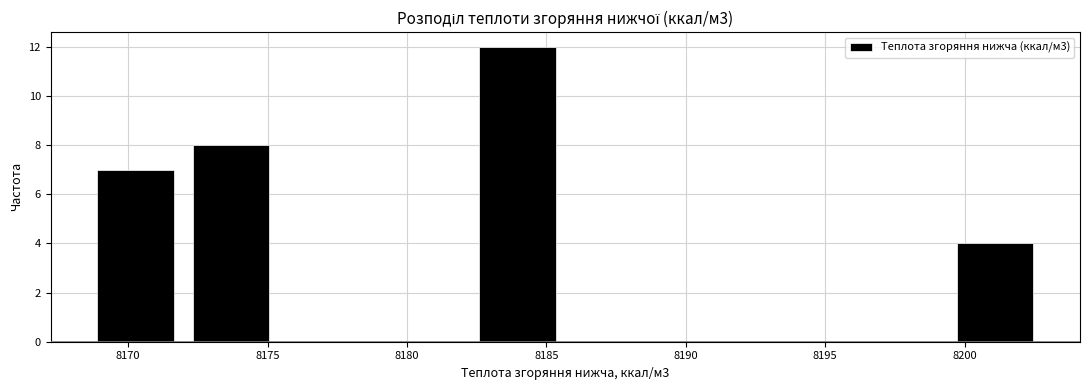

What is the height of the bar covering 8199.5 to 8203.0 on the x-axis? Neither the bar edges nor the heights are printed on the chart, so give them approximately, as read against the axes.

4